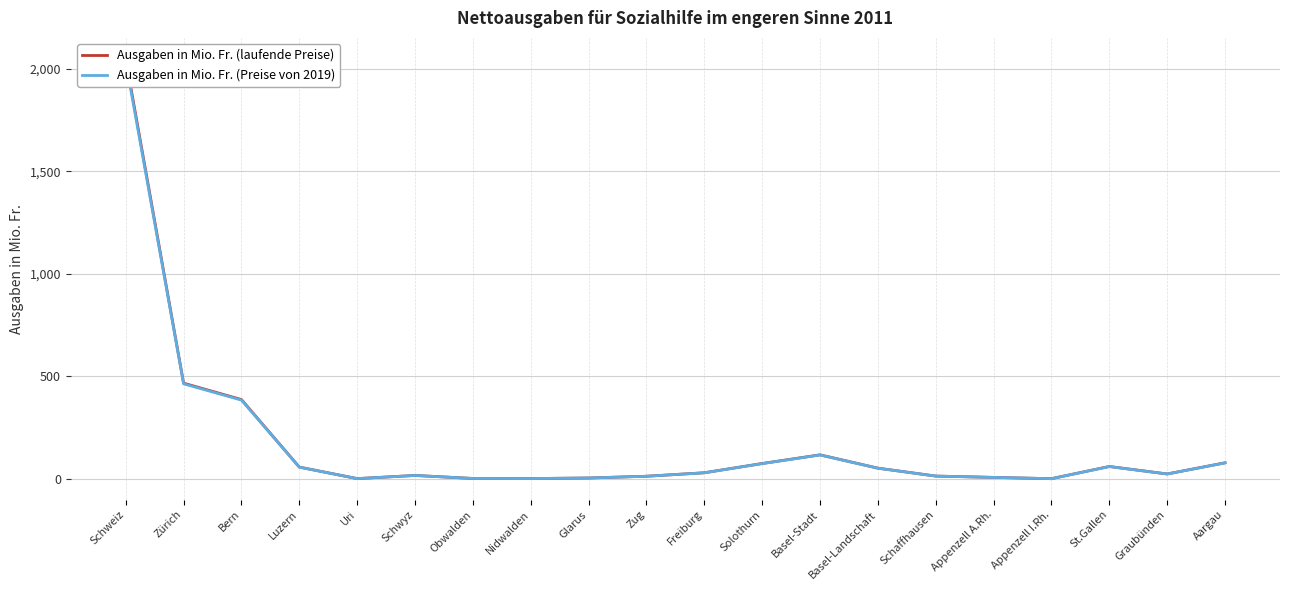

Which has a higher value, Appenzell A.Rh. or Bern?

Bern